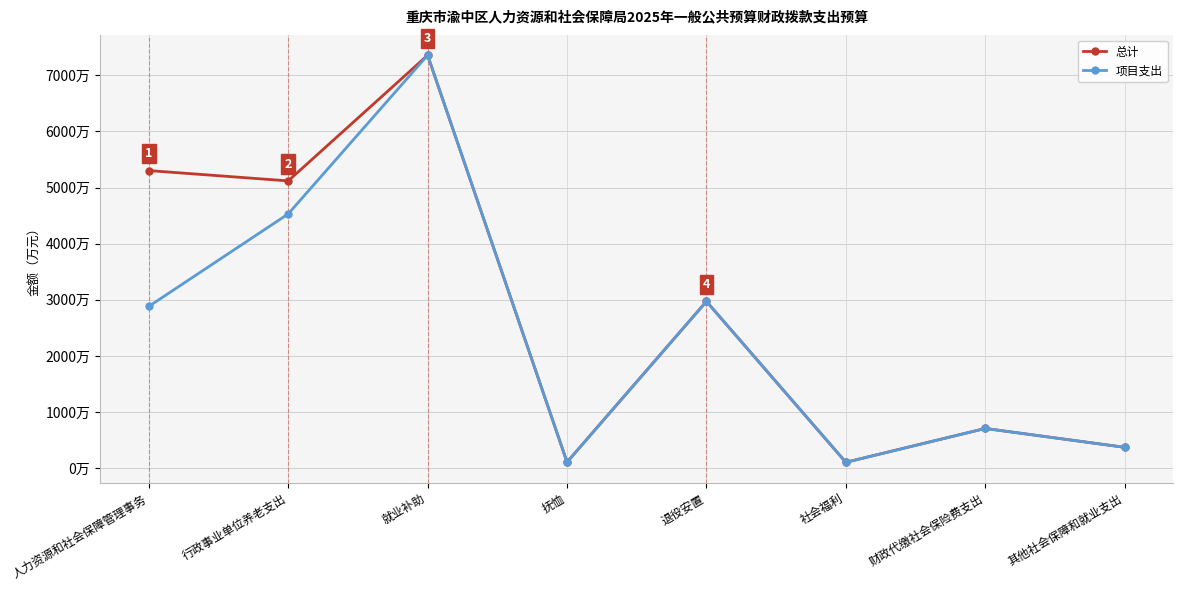

Is this an area chart (filled region under the line)?

No